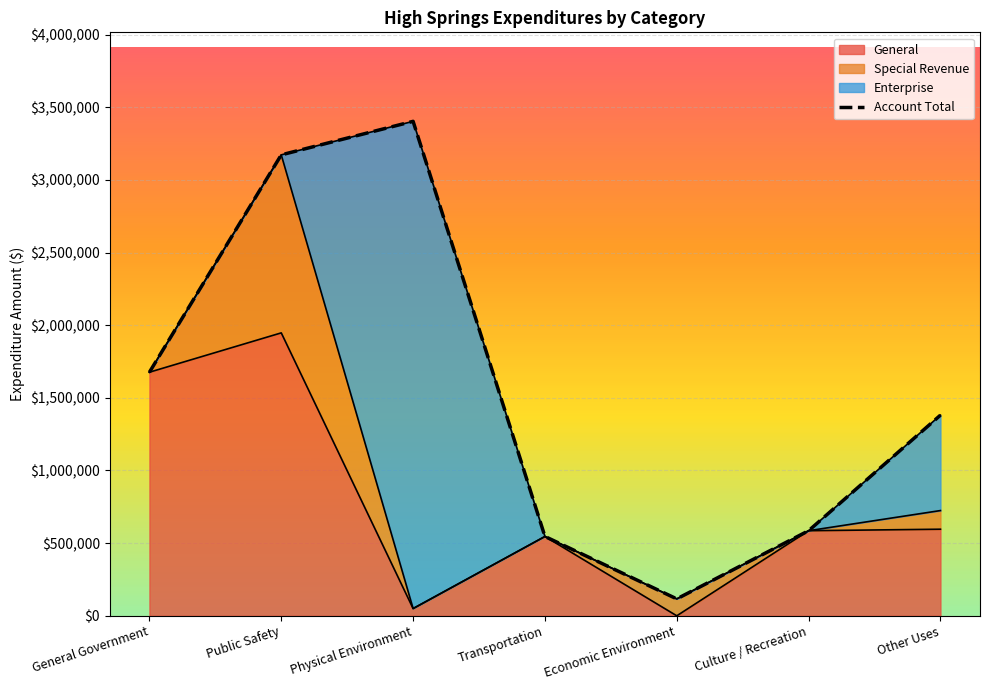

True or false: General and Account Total cross at least once.

False